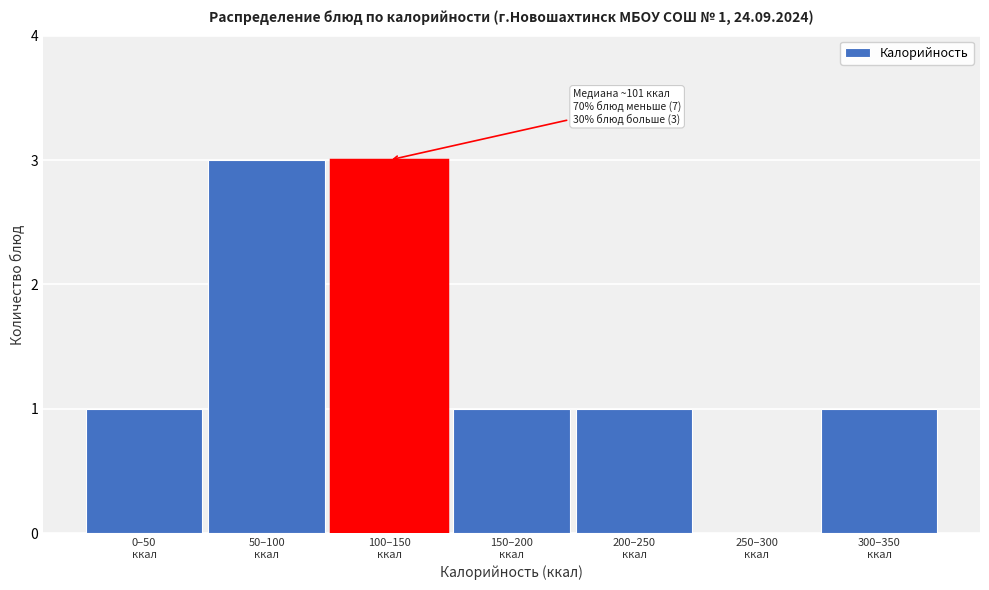

What is the maximum value shown in the chart?

3